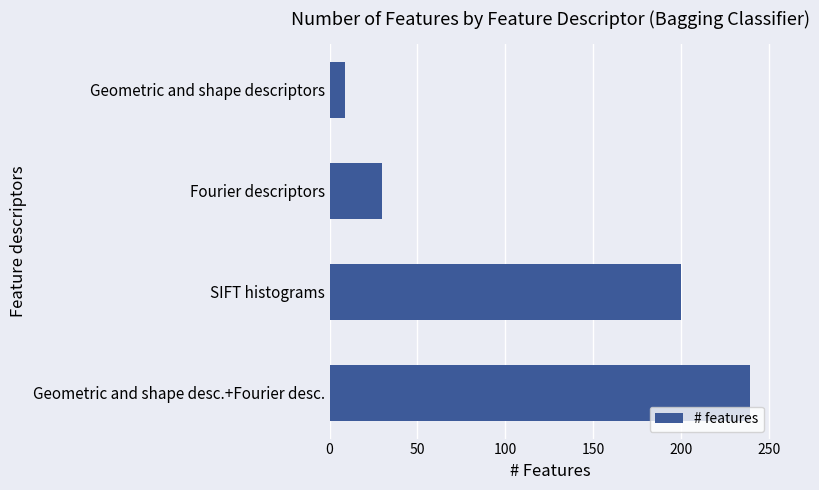

What is the label of the 4th bar from the top?

Geometric and shape desc.+Fourier desc.